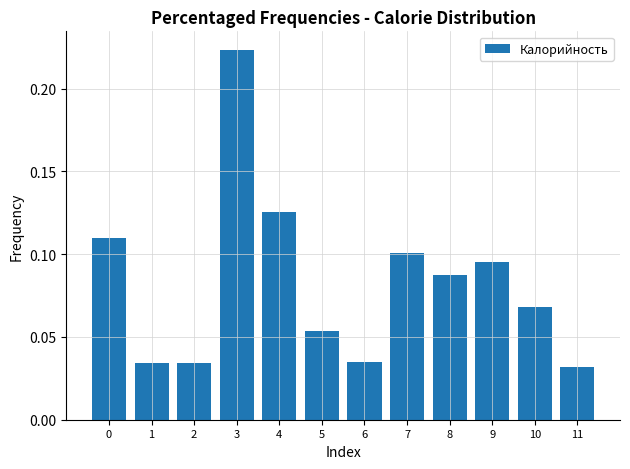

At which category does the chart reach its peak across all series?

3